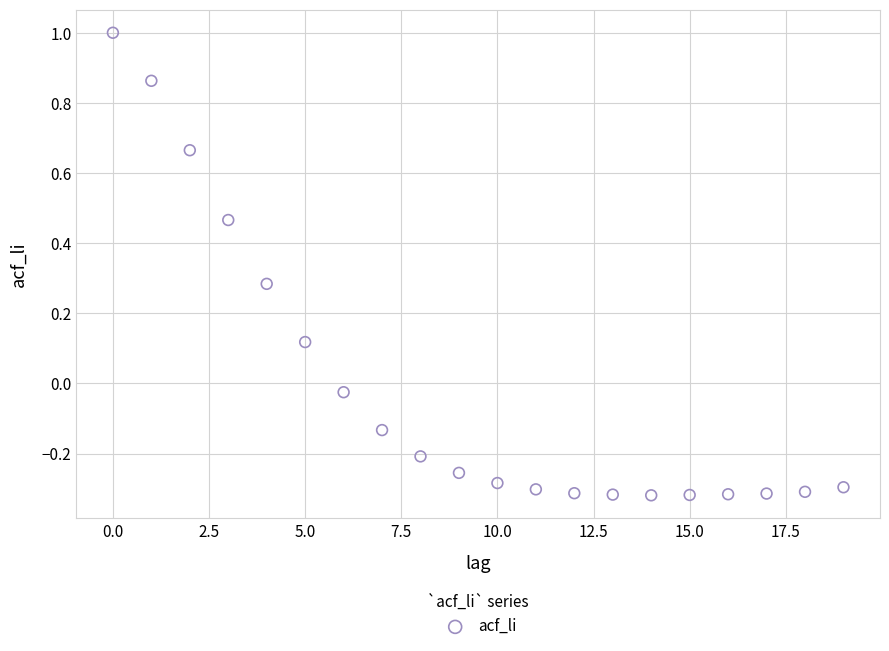

What is the range of Y values (max minus min)?

1.3